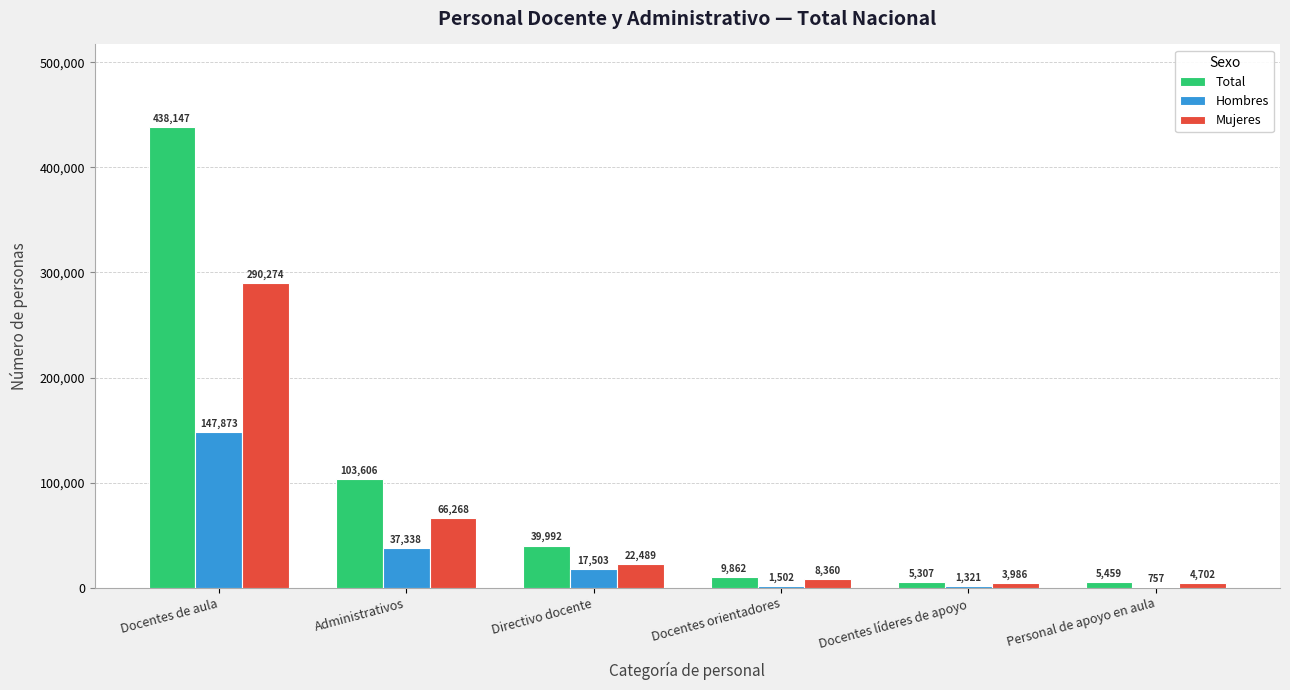

Count the number of categories in the chart.

6